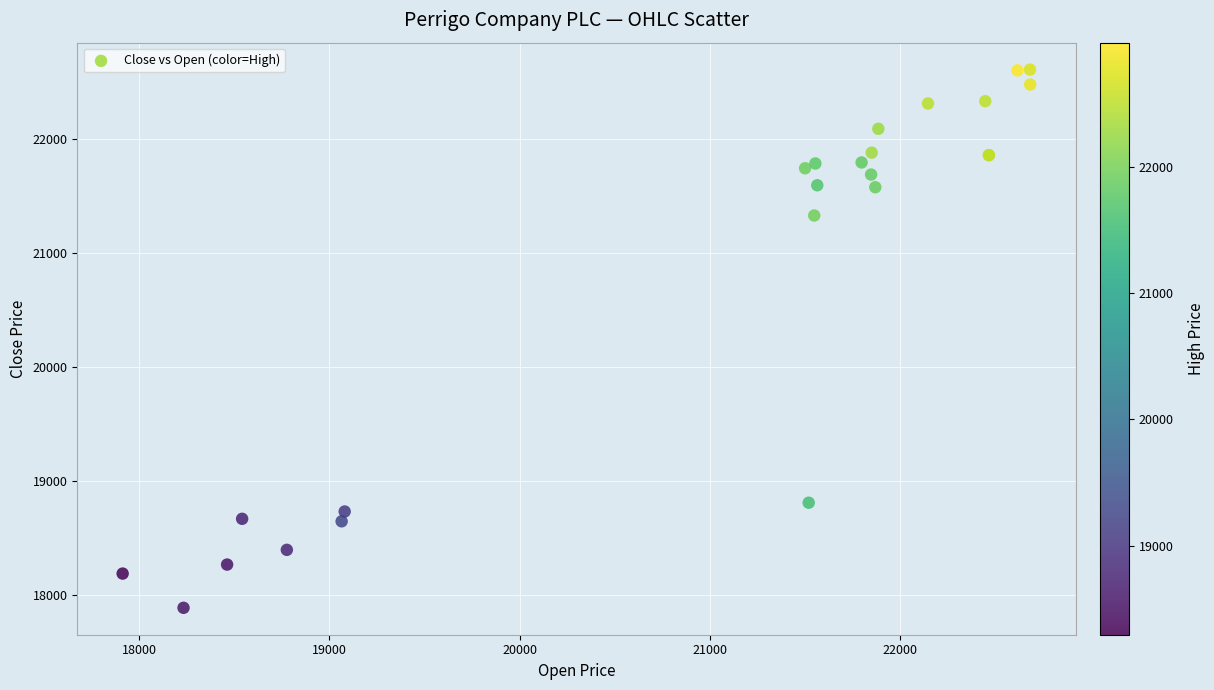

What Y value in the scatter plot is closest to 20246?

21326